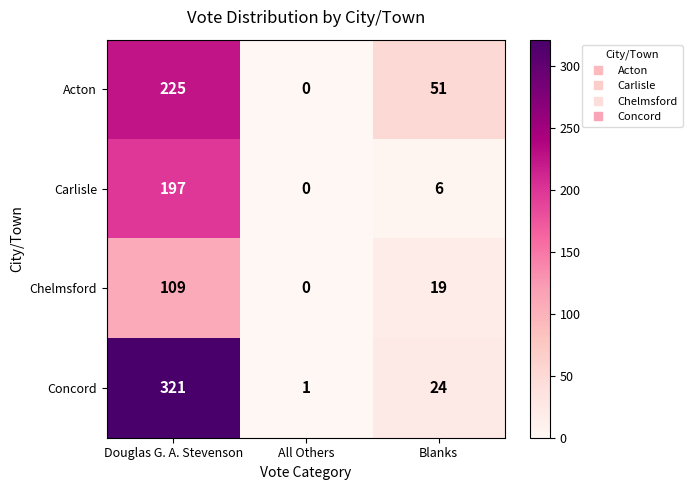

At which label does Acton reach its minimum?

All Others